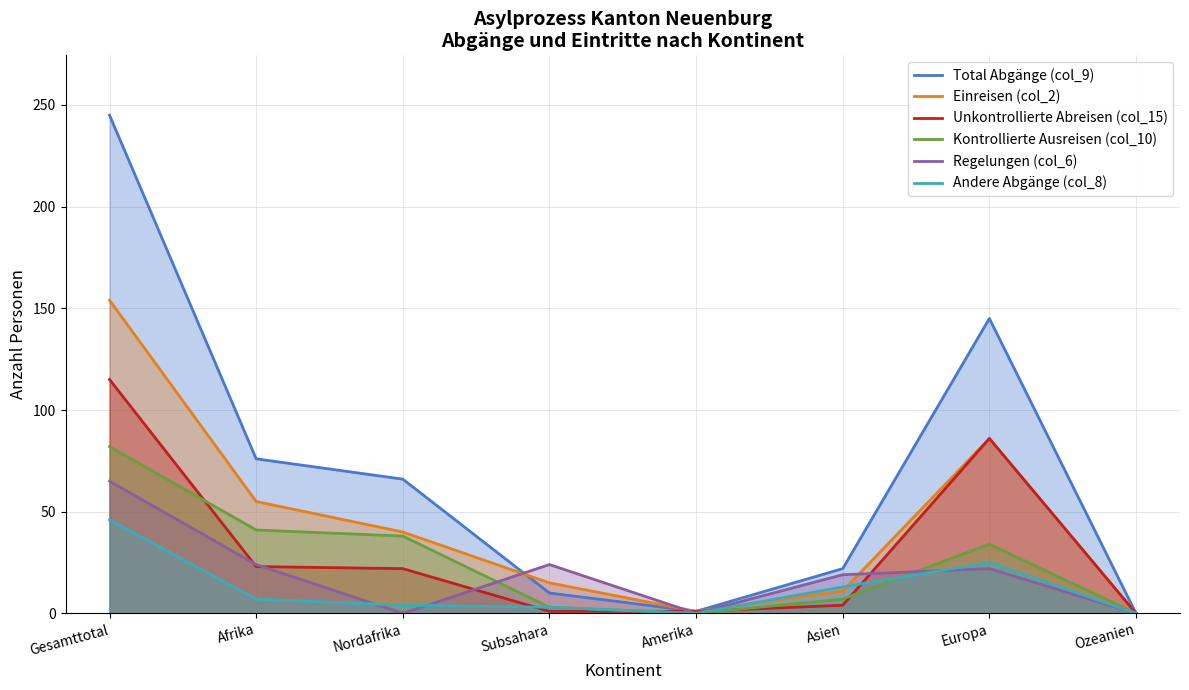

At which label is Kontrollierte Ausreisen (col_10) closest to 41?

Afrika